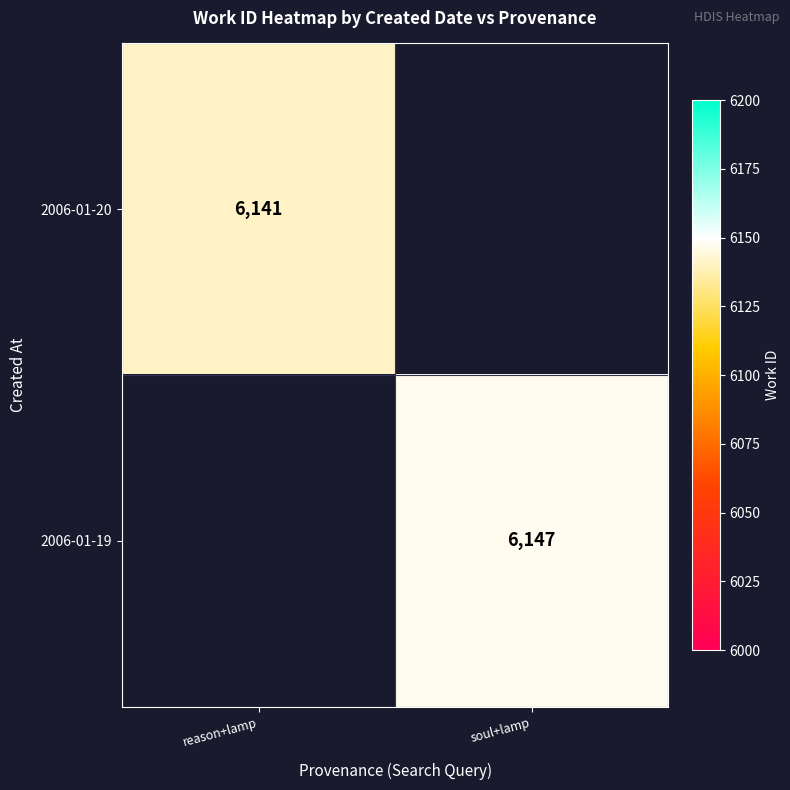

The 2006-01-19 series shows 6147 at soul+lamp. True or false?

True